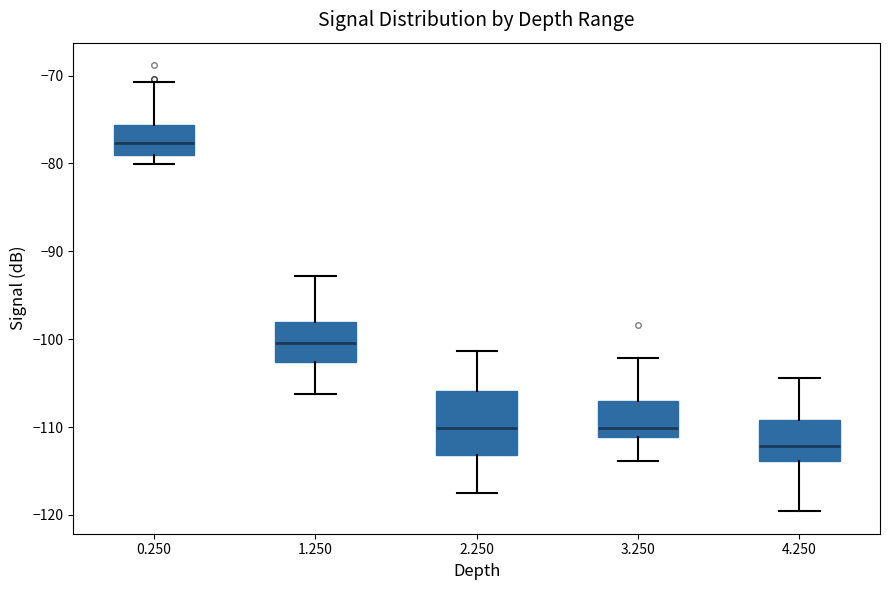

Reading left to right, read every box against the y-axis: the position of its median line, the range the box covers, and the ends of its whiskers. The values are not printed on the chart, so give them approximately, as read against the axis.

0.250: median -78, box -79 to -76, whiskers -80 to -71
1.250: median -100, box -103 to -98, whiskers -106 to -93
2.250: median -110, box -113 to -106, whiskers -117 to -101
3.250: median -110, box -111 to -107, whiskers -114 to -102
4.250: median -112, box -114 to -109, whiskers -120 to -104